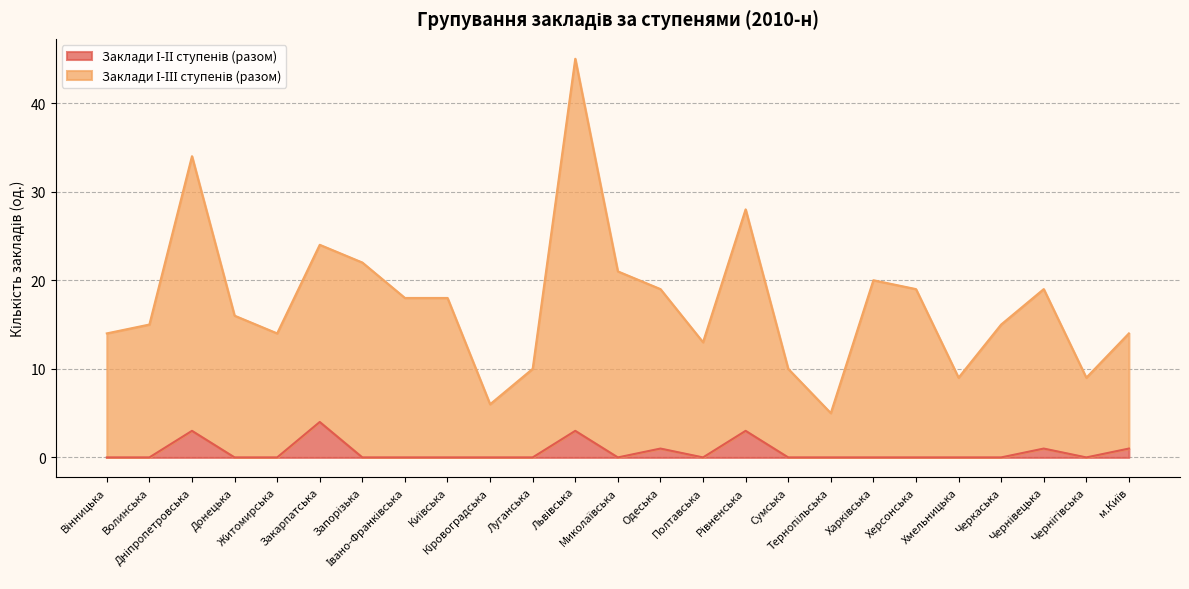

Which series has the widest spread of values?

Заклади І-ІІІ ступенів (разом)